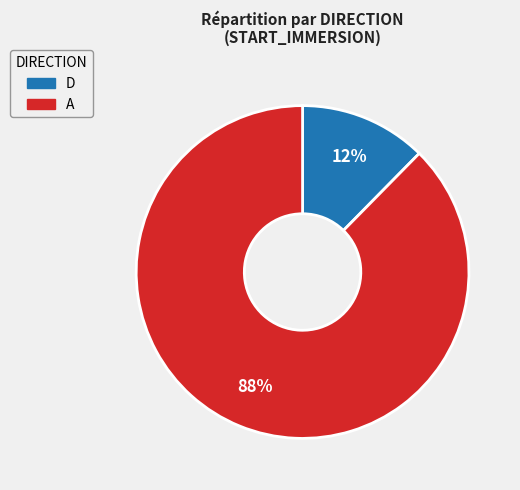

Which category has the biggest portion of the pie?

A